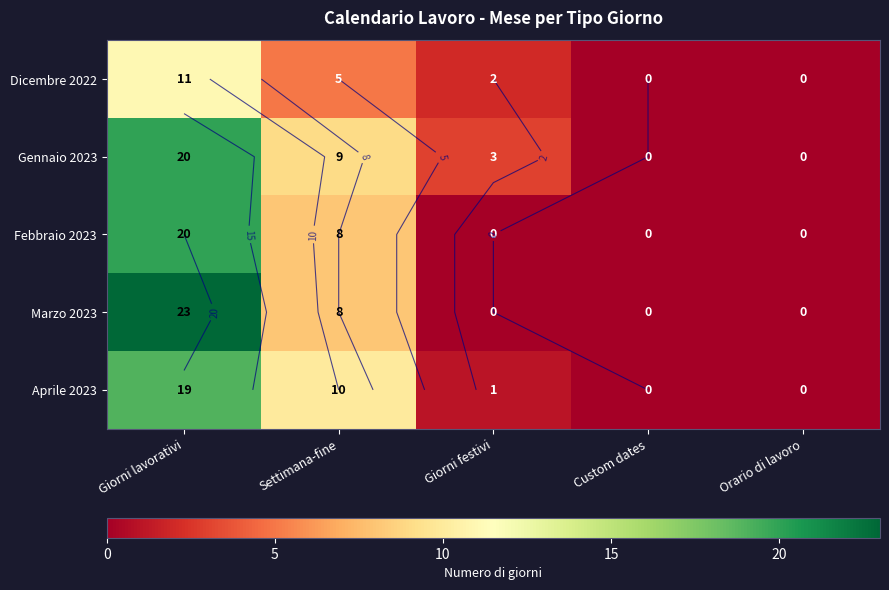

How many data points does each series have?

5